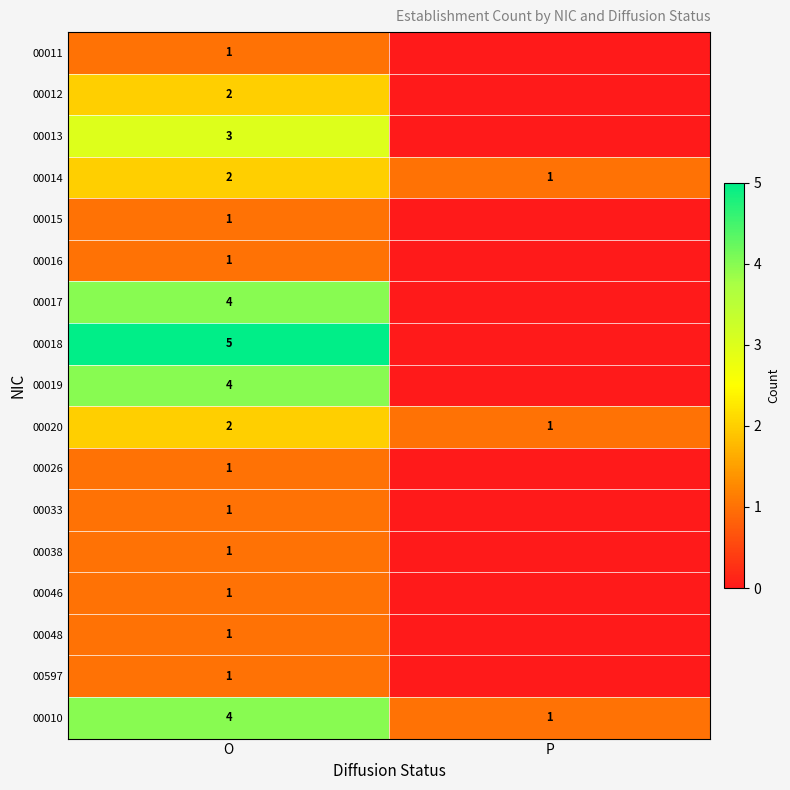

List the labels in order of 00020 value, largest first.

O, P